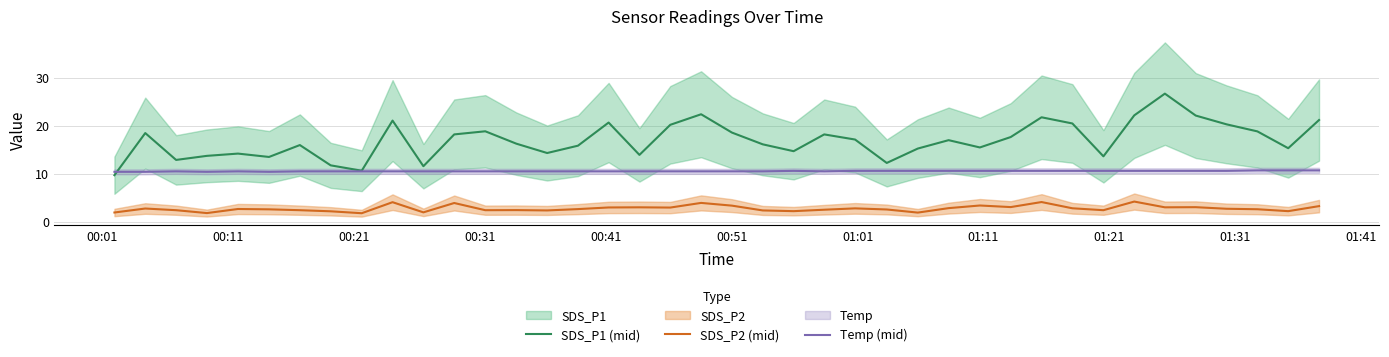

What is the lowest value of the Temp (mid) series?

10.4